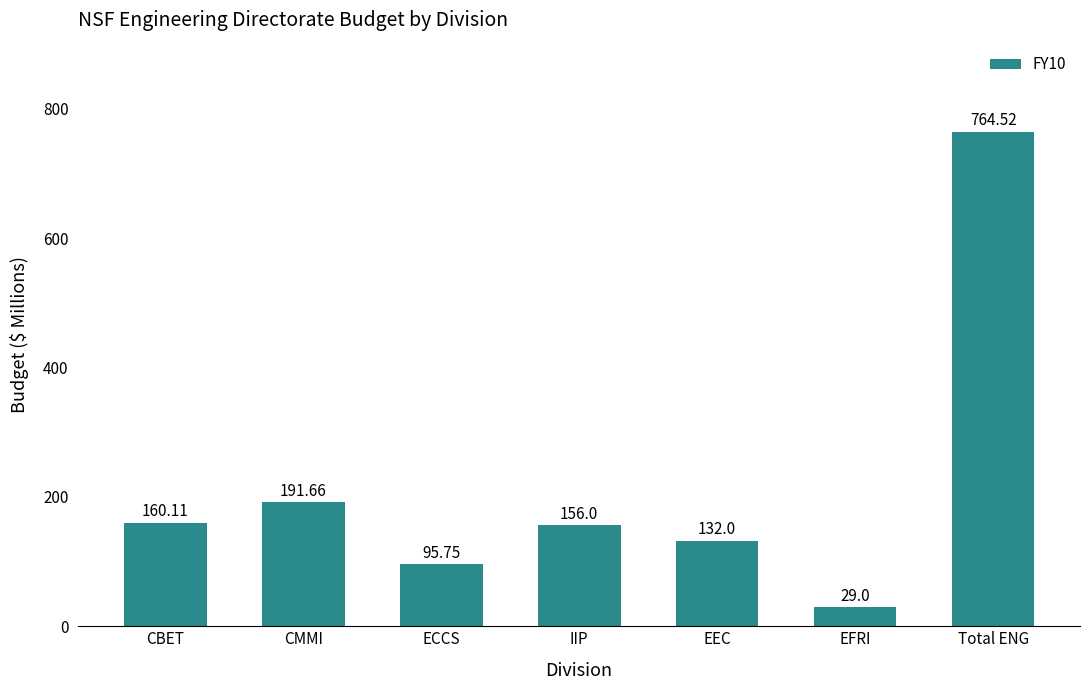

What is the sum of the values at EFRI and EEC?

161.0